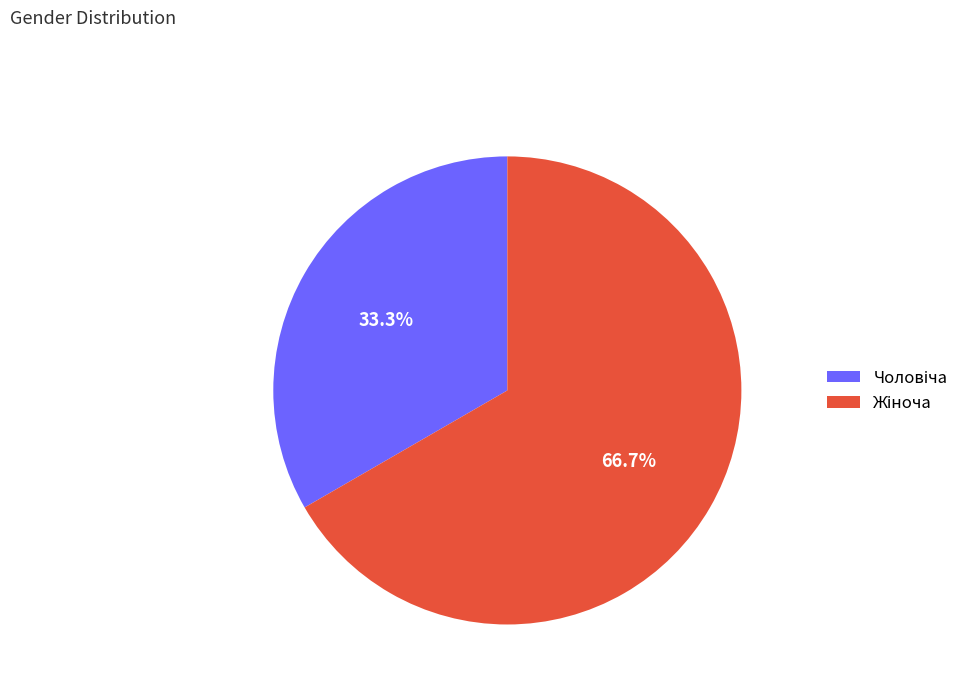

Is there any slice that represents more than half of the pie?

Yes